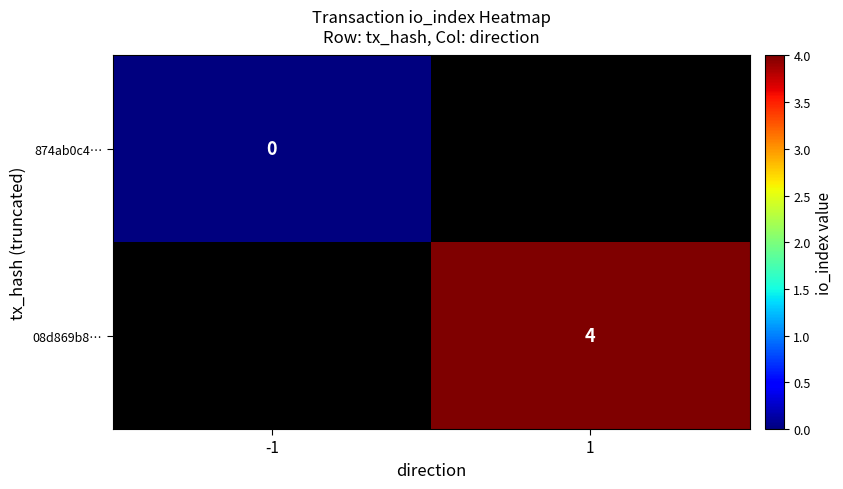

True or false: 08d869b8… has a value of 6.2 at 1.

False